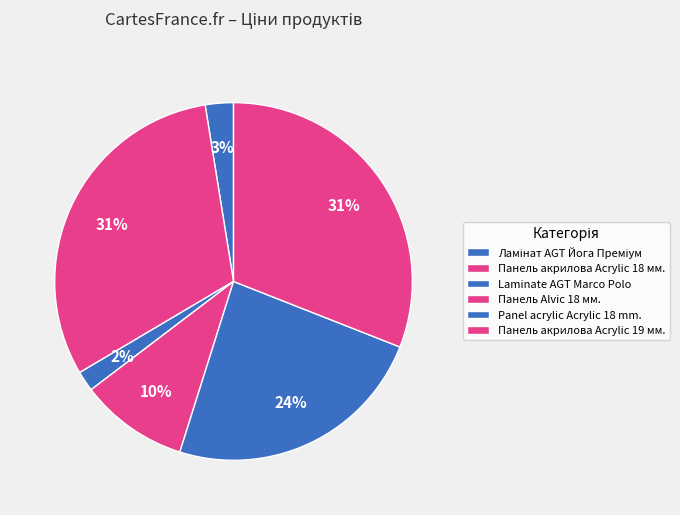

What percentage is the Панель акрилова Acrylic 19 мм. slice, to the nearest percent?

31%